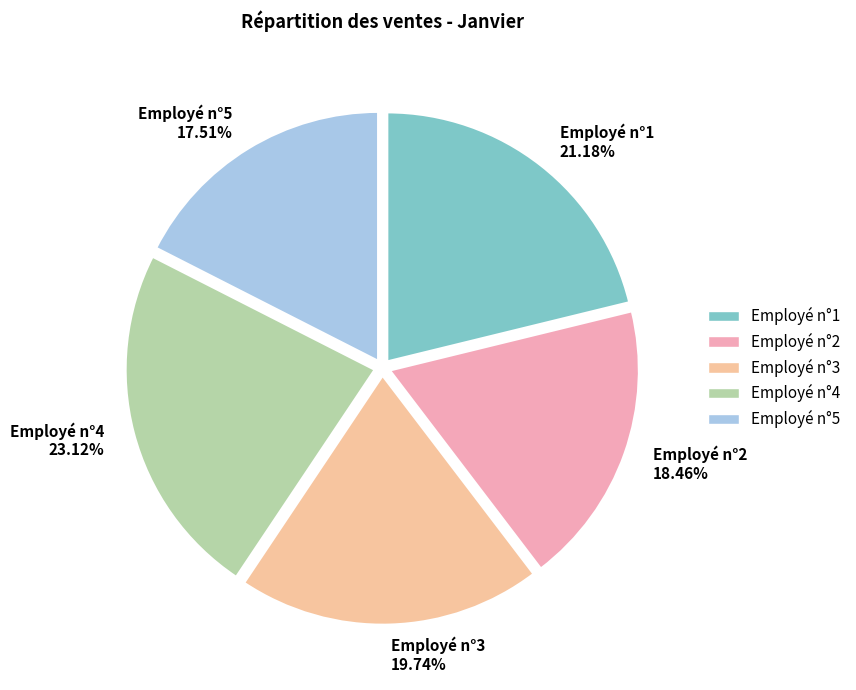

Count the number of slices in the pie.

5